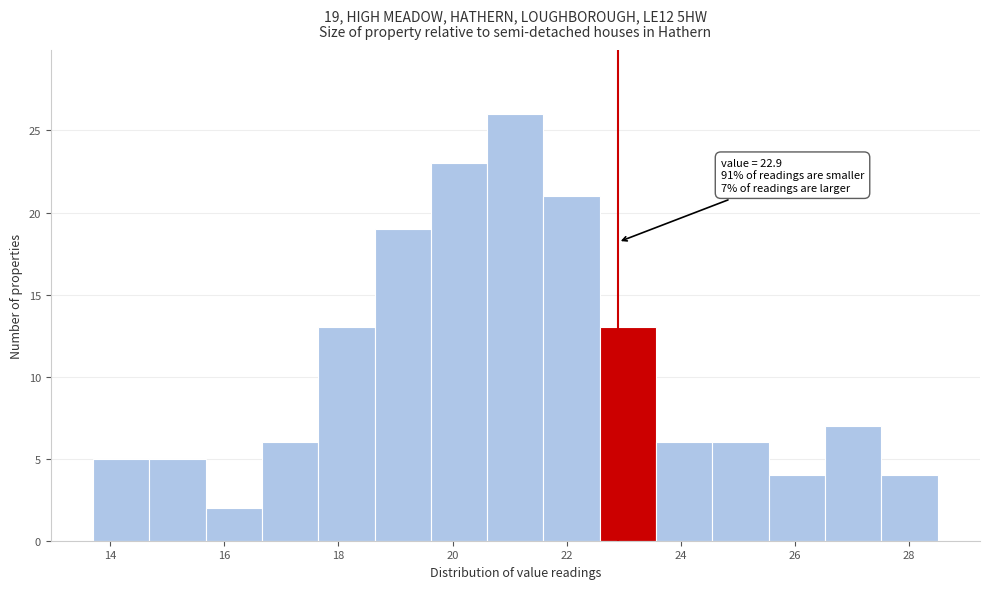

Over which range of the x-axis is the bar tallest?

20.6 to 21.6